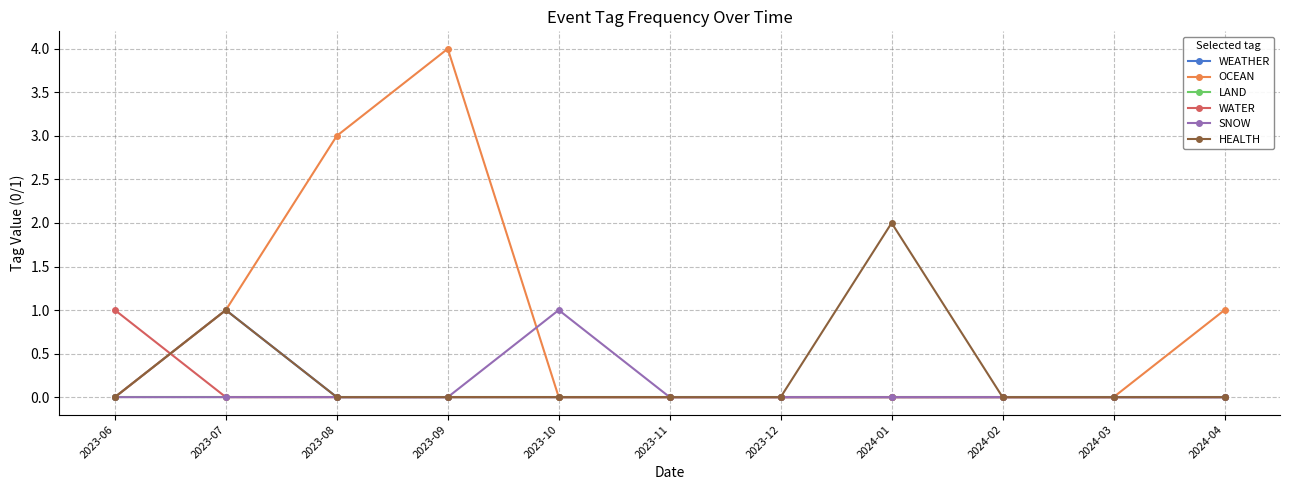

Is it true that OCEAN equals 0 at 2023-10?

True